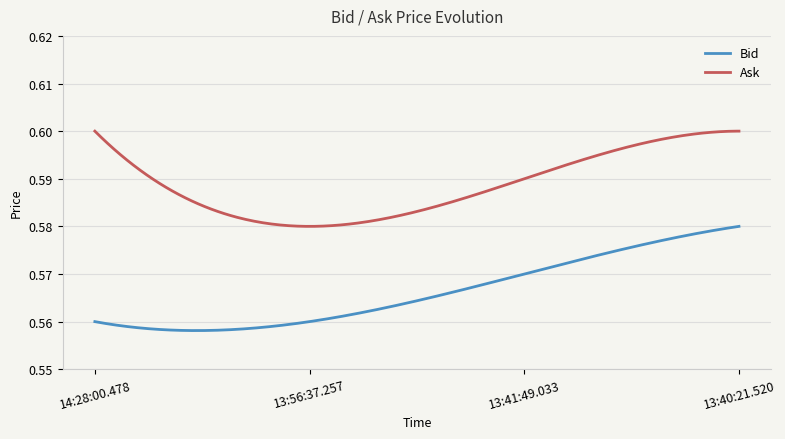

Rank the series by their average value, from highest to lowest.

Ask, Bid